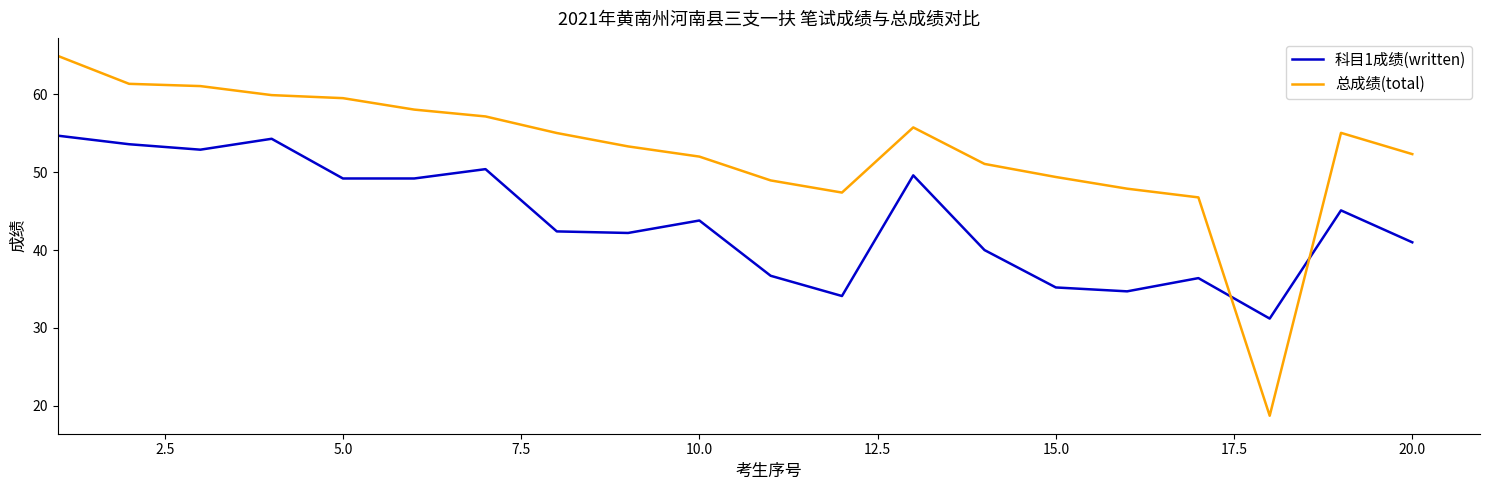

Rank the series by their maximum value, from highest to lowest.

总成绩(total), 科目1成绩(written)